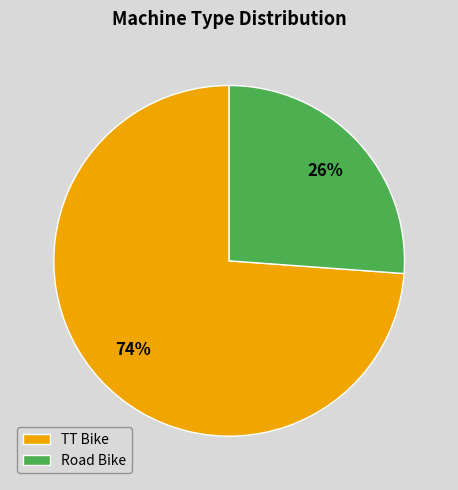

Do Road Bike and TT Bike together represent more than half of the pie?

Yes